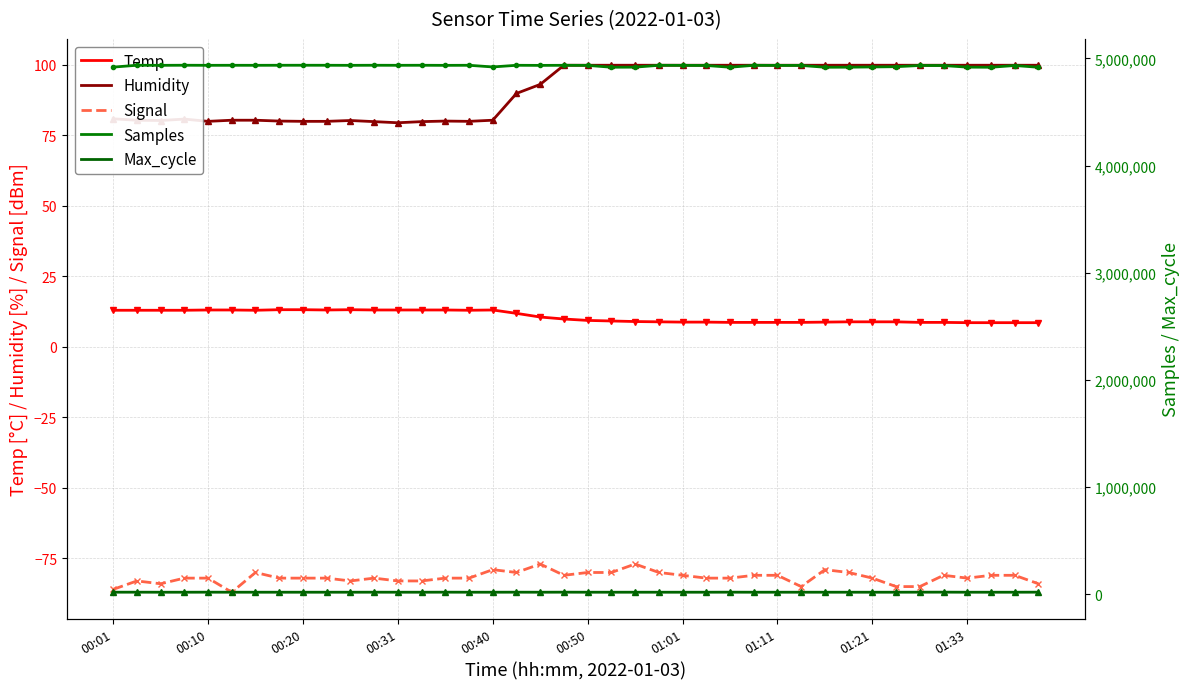

True or false: Max_cycle and Humidity cross at least once.

False